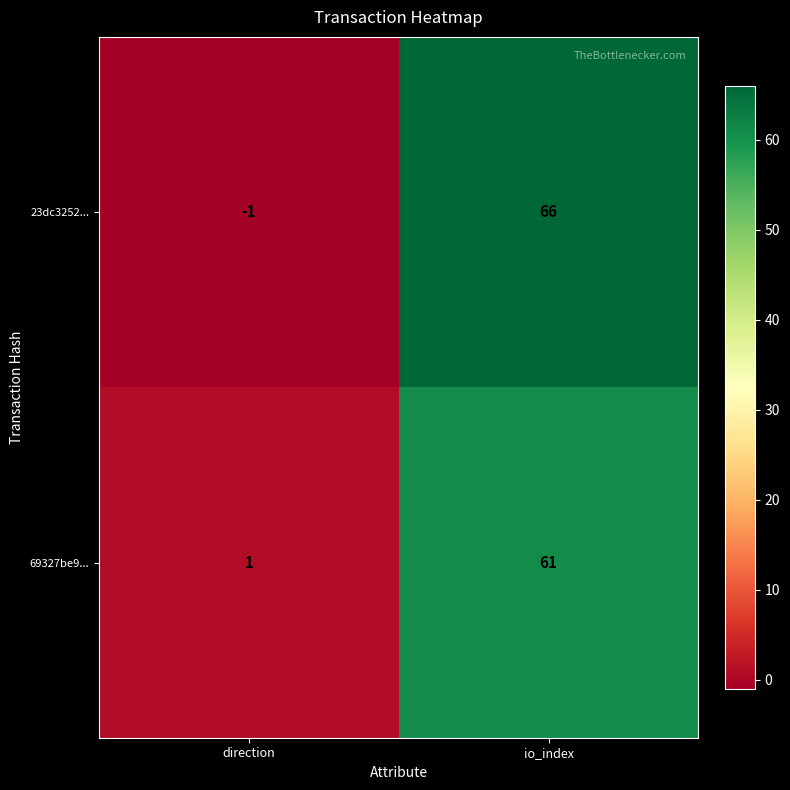

How many values in the 23dc3252... series are below 66?

1